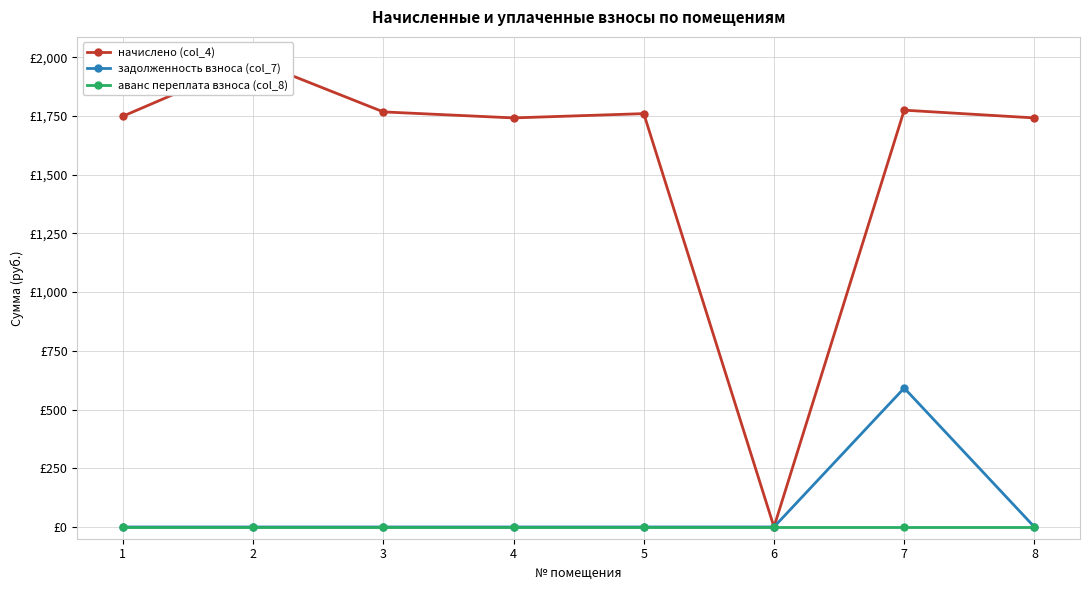

How many values in the начислено (col_4) series exceed 1759?

4